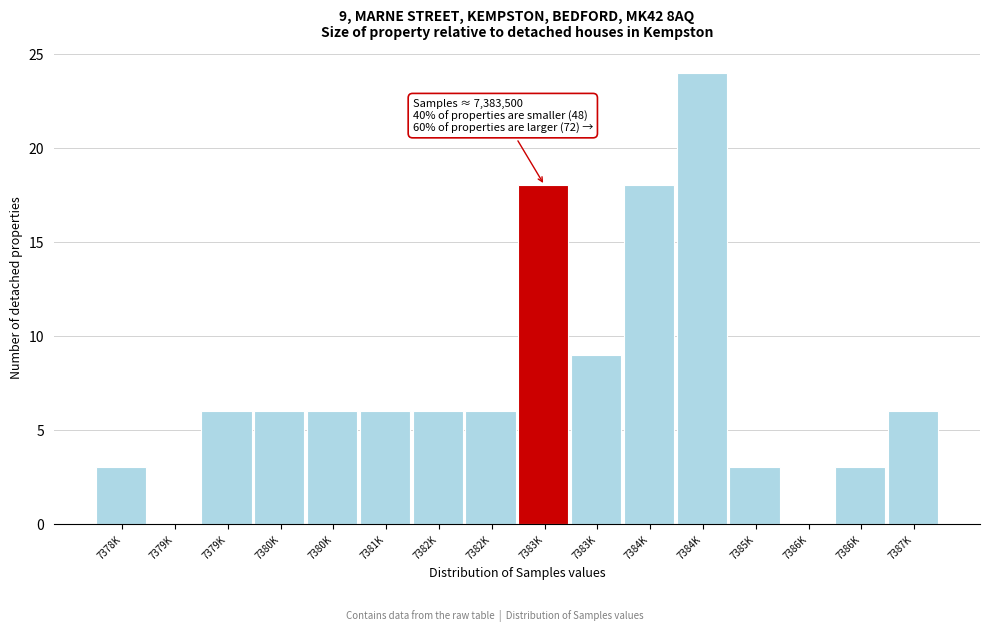

How many data points does each series have?

16